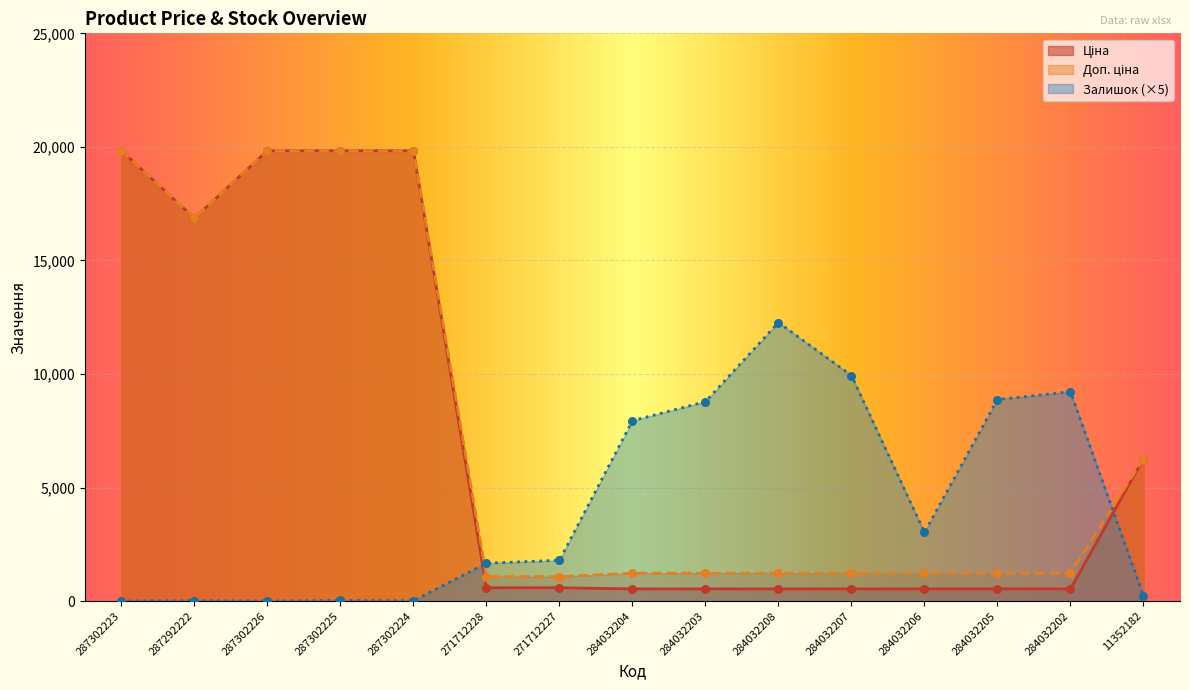

Which series reaches the minimum Y coordinate?

Залишок